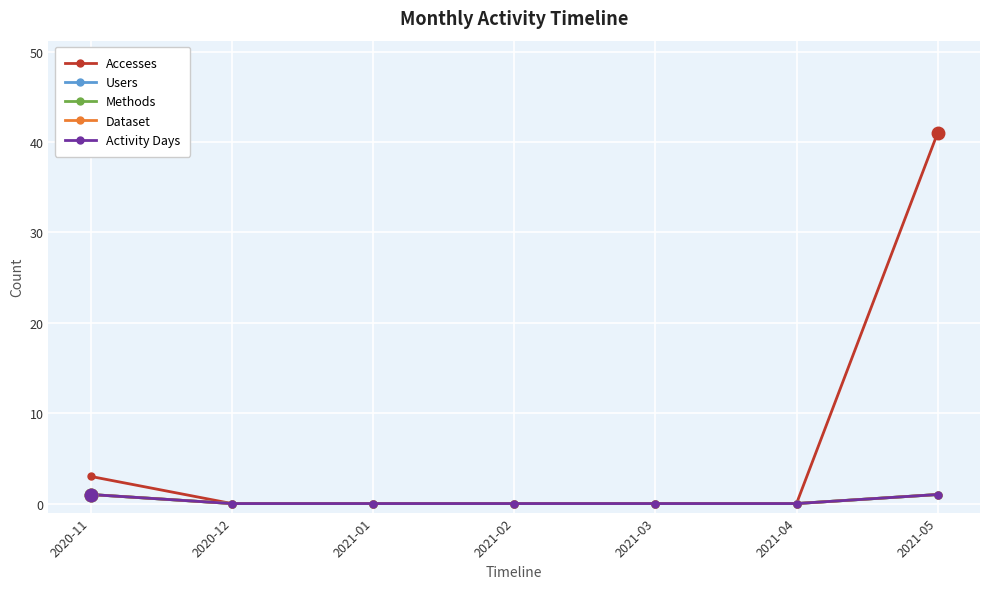

At which category is the sum across all series the highest?

2021-05